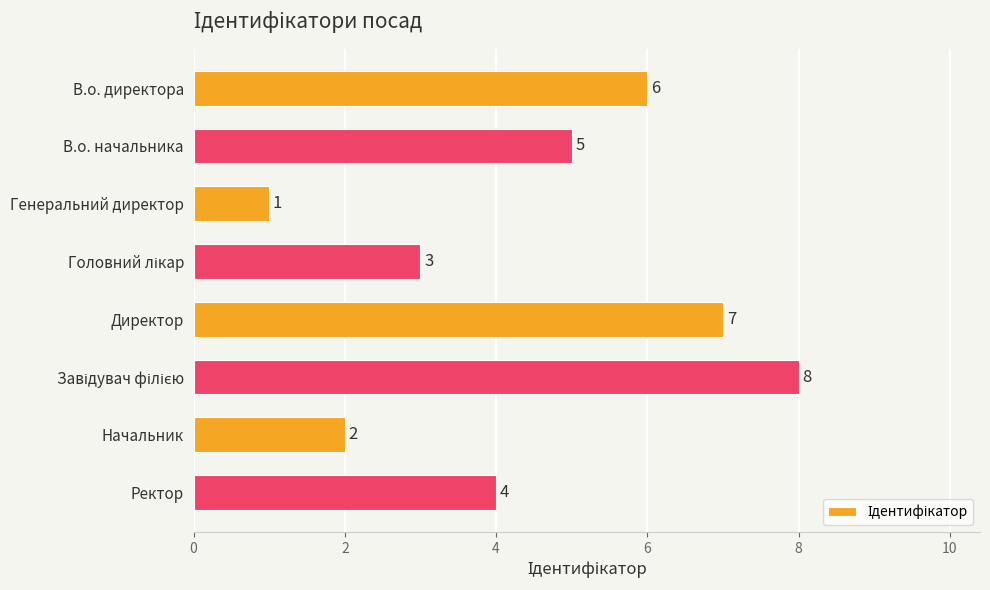

What is the label of the 6th bar from the bottom?

Генеральний директор